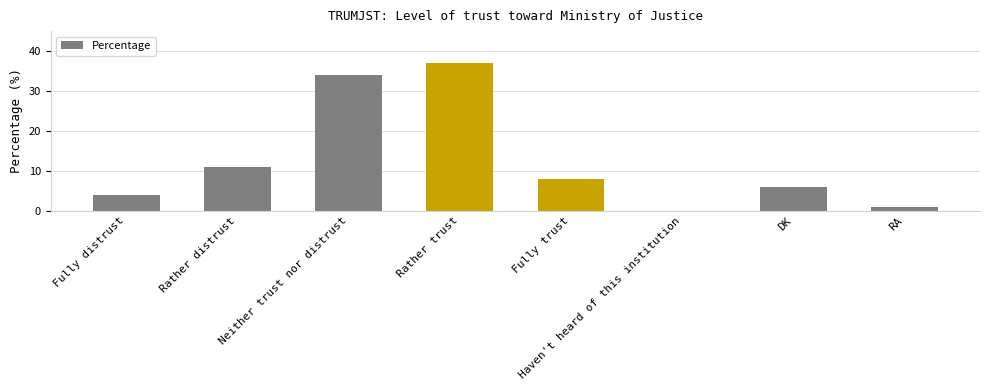

What is the change in value from Haven't heard of this institution to RA?

+1